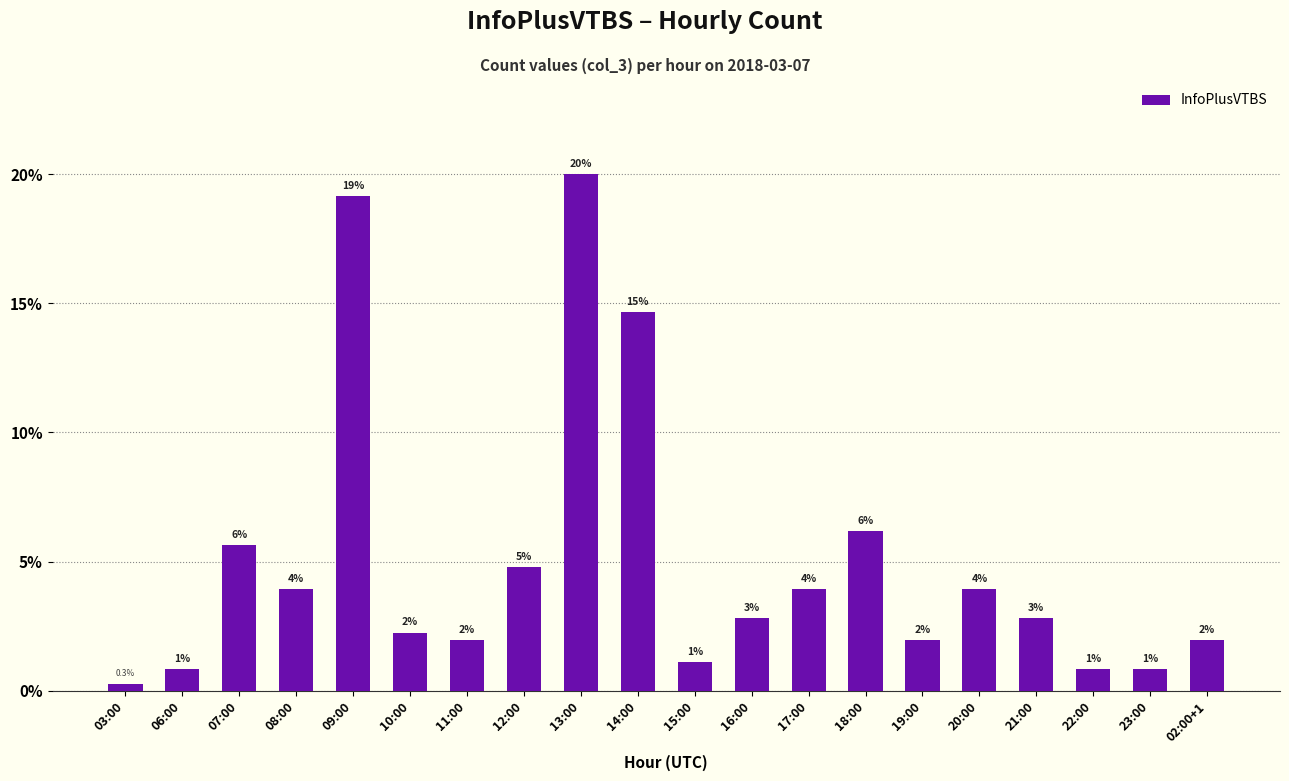

How many bars are there in total?

20